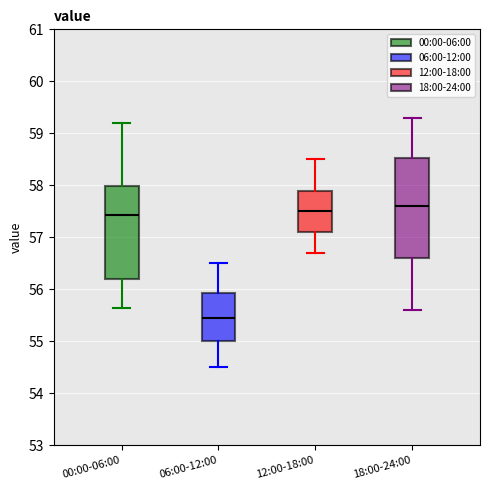

Which box is the tallest, from its lower edge to its upper edge?

18:00-24:00